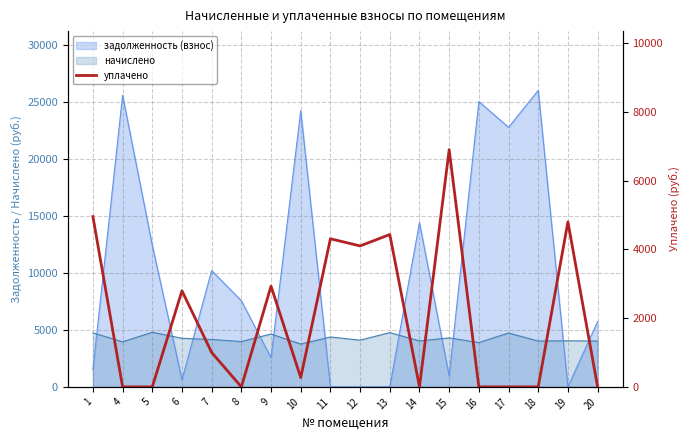

At which category does the data reach its first local peak?

6